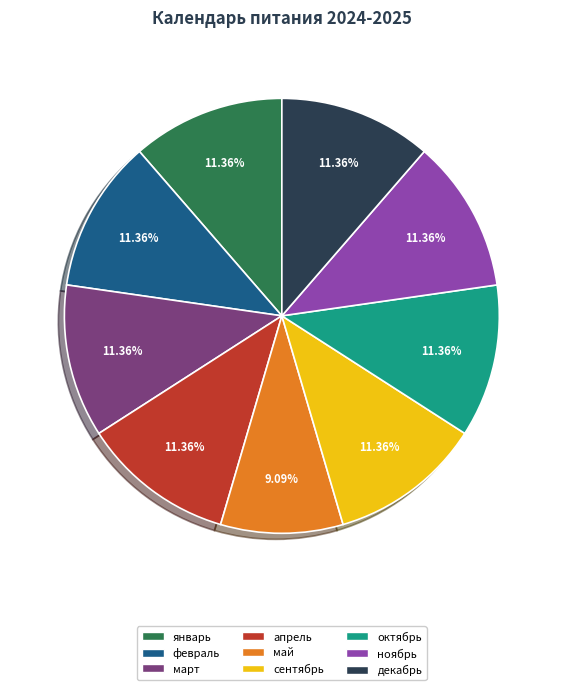

Approximately how many times larger is the value at апрель compared to сентябрь?

1.0